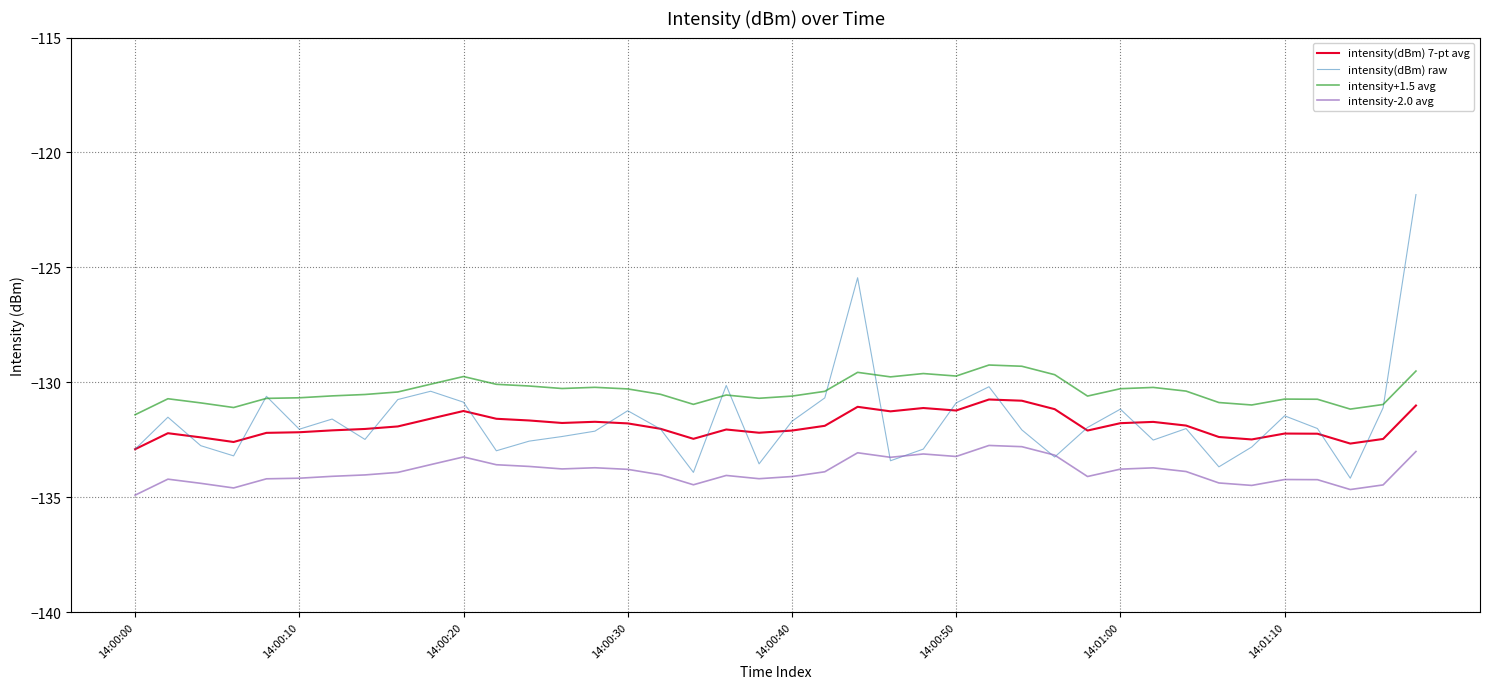

Which series has the largest range (max minus min)?

intensity(dBm) raw